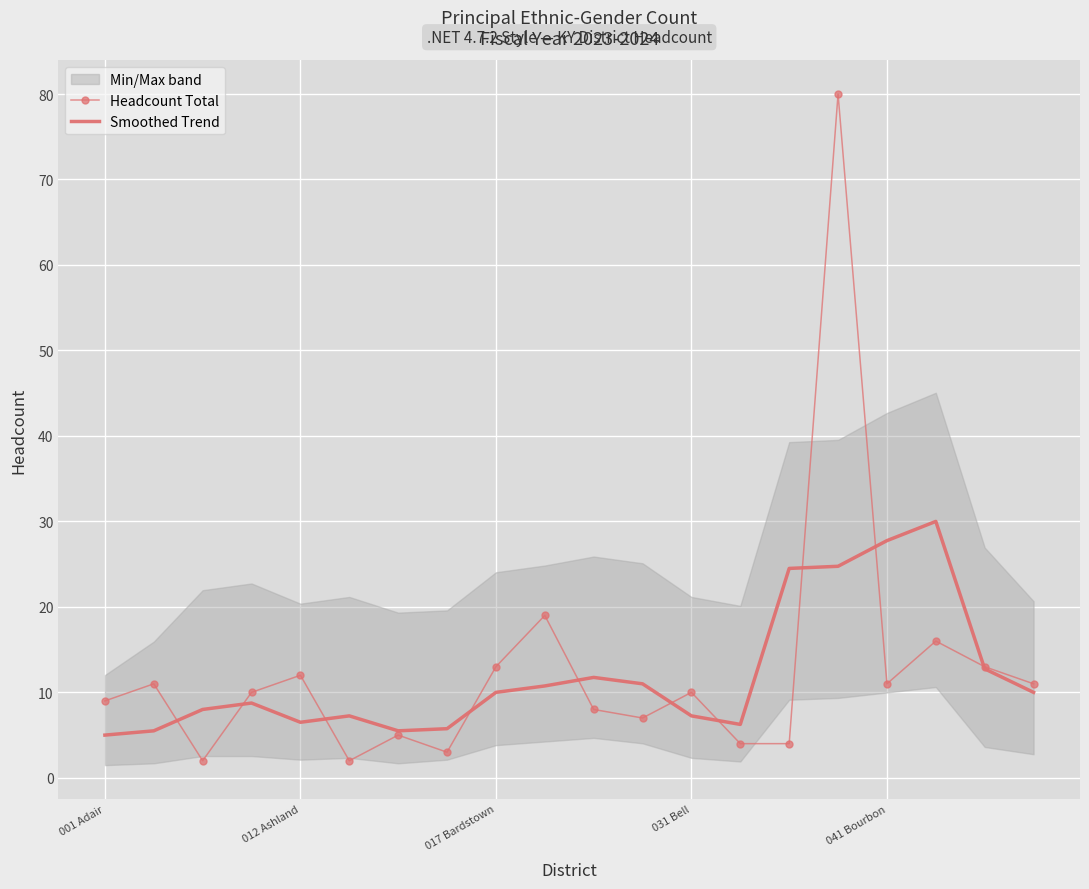

What is the average value of the Headcount Total series?

12.5